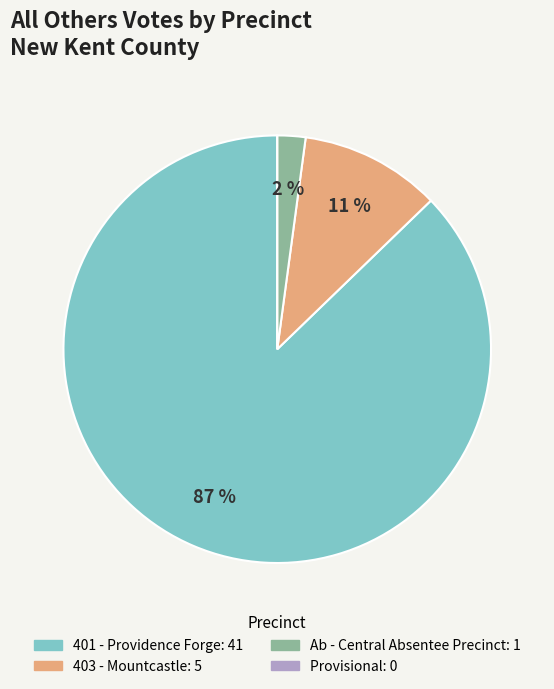

To the nearest percent, what is the average slice percentage?

25%